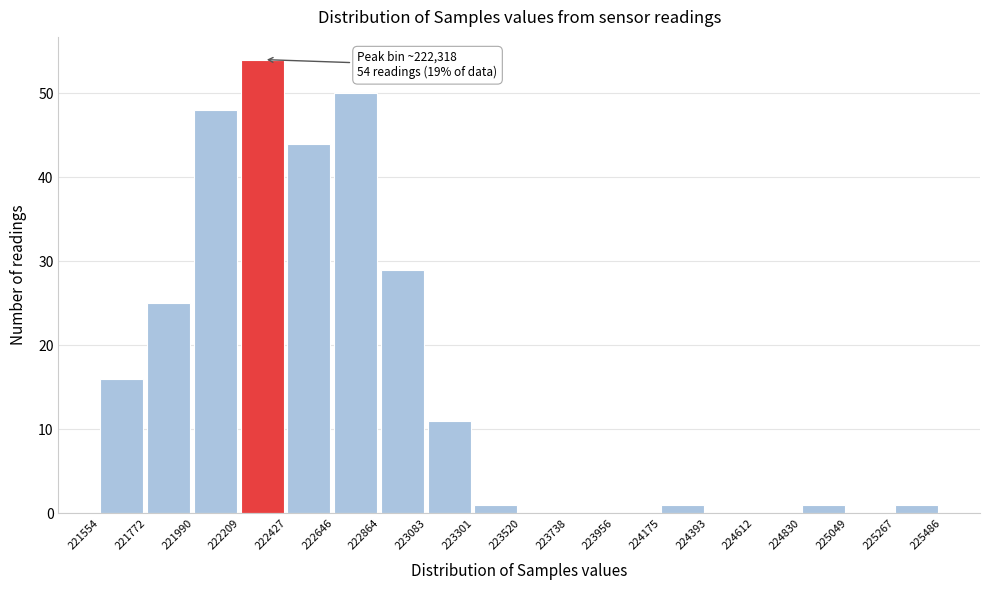

Over which range of the x-axis is the bar tallest?

222209 to 222427